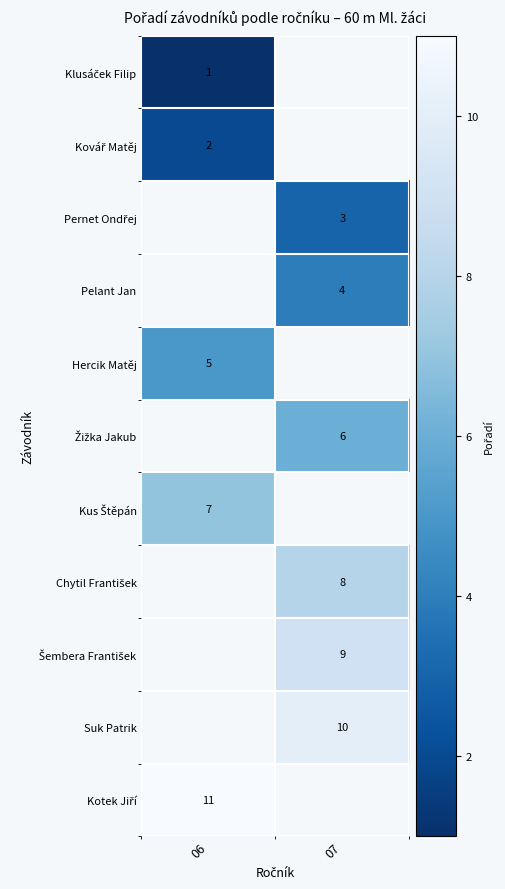

The Pelant Jan series shows 4 at 07. True or false?

True